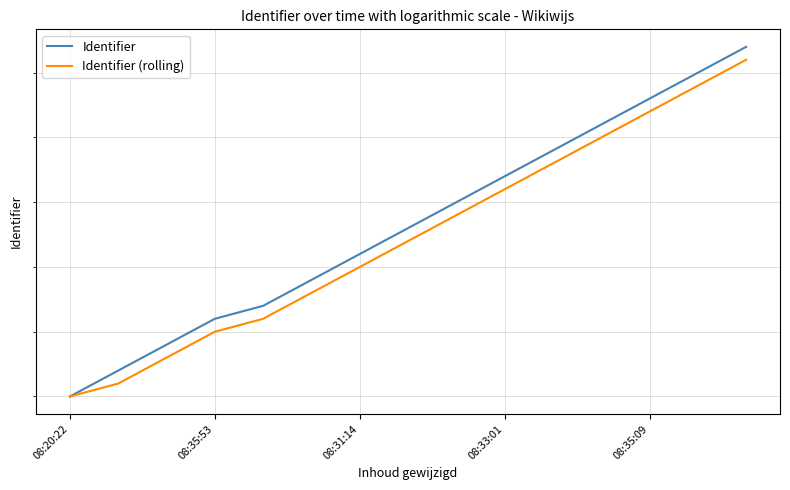

Does the chart have visible grid lines?

Yes